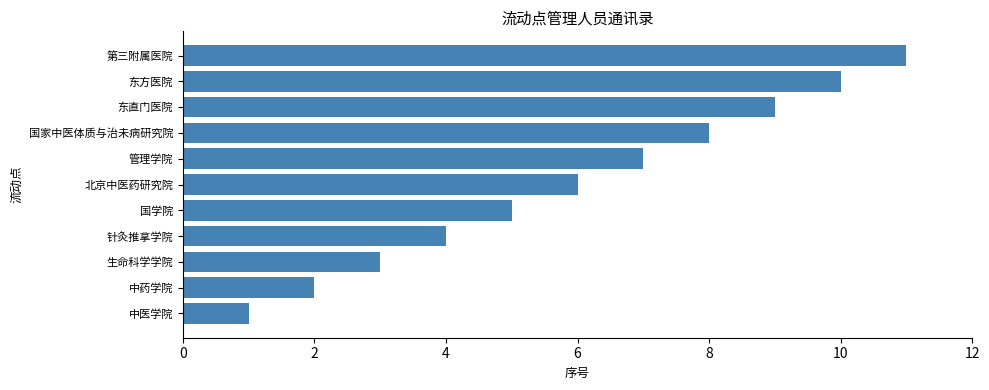

Rank the categories by value from lowest to highest.

中医学院, 中药学院, 生命科学学院, 针灸推拿学院, 国学院, 北京中医药研究院, 管理学院, 国家中医体质与治未病研究院, 东直门医院, 东方医院, 第三附属医院